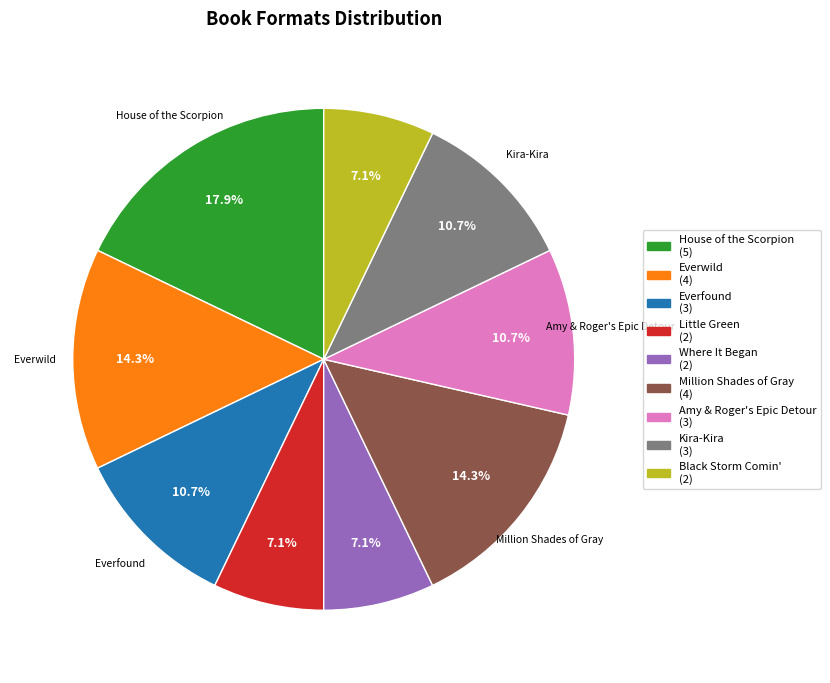

Is there a majority slice in this chart?

No